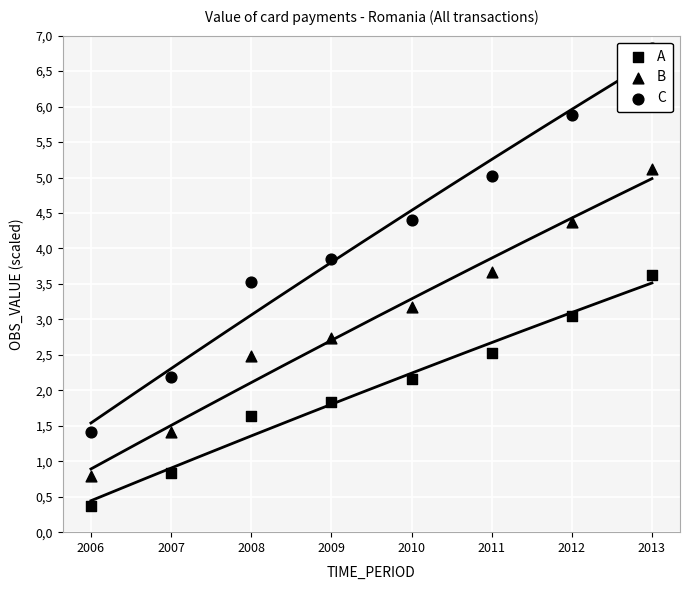

At which category is the sum across all series the highest?

2013